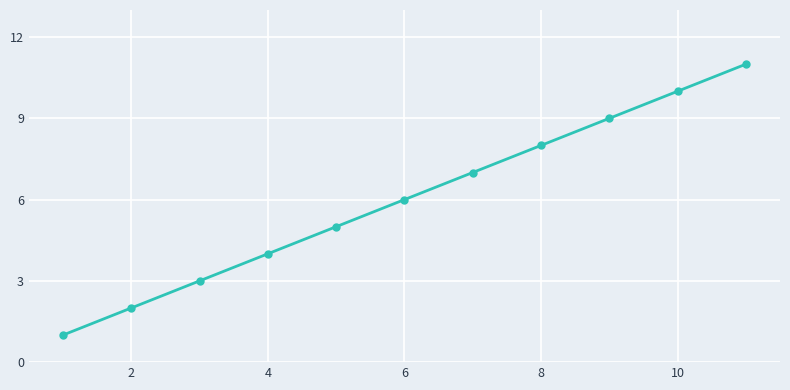

True or false: there are more than 0 points higher than both neighbors.

False